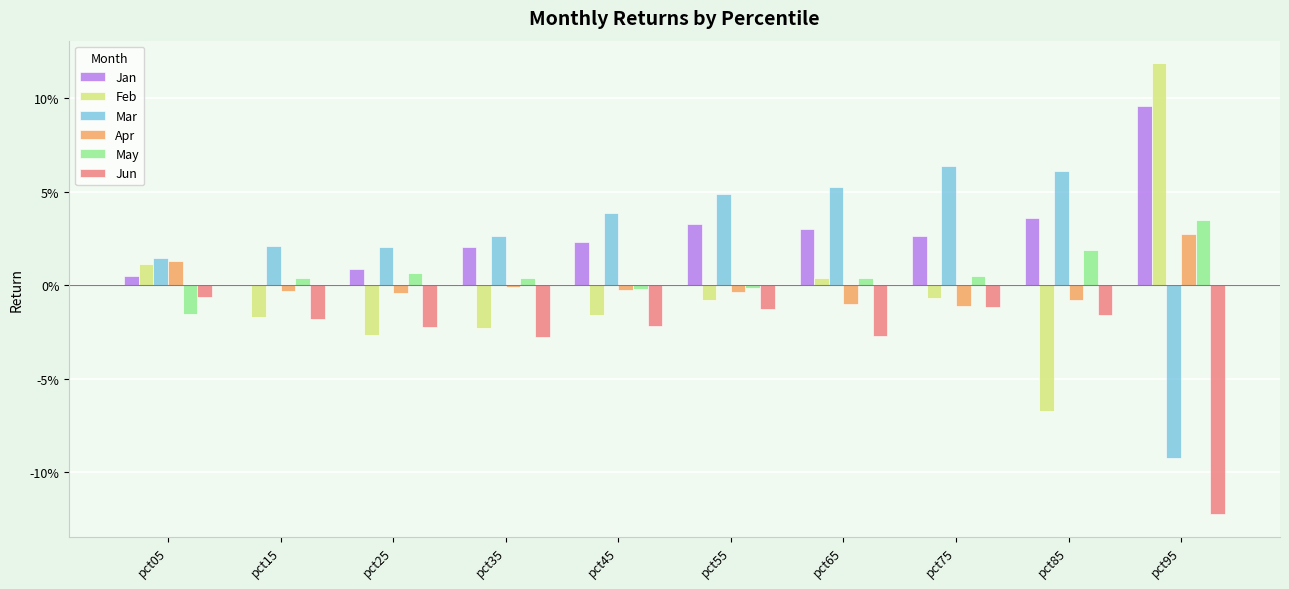

At which label does Feb reach its minimum?

pct85